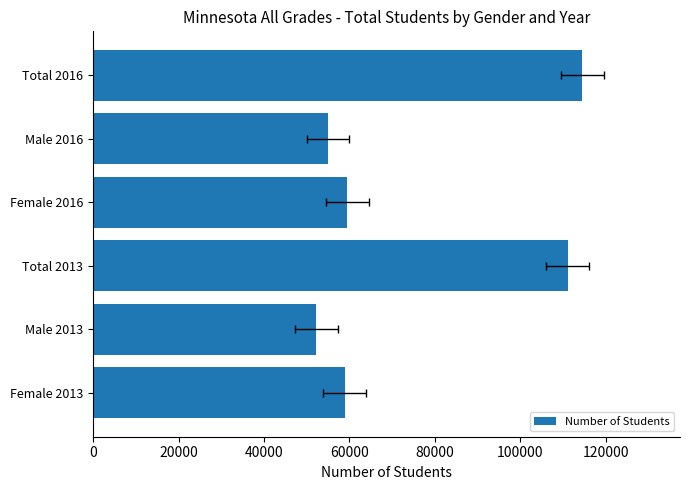

What is the sum of all values?

451218